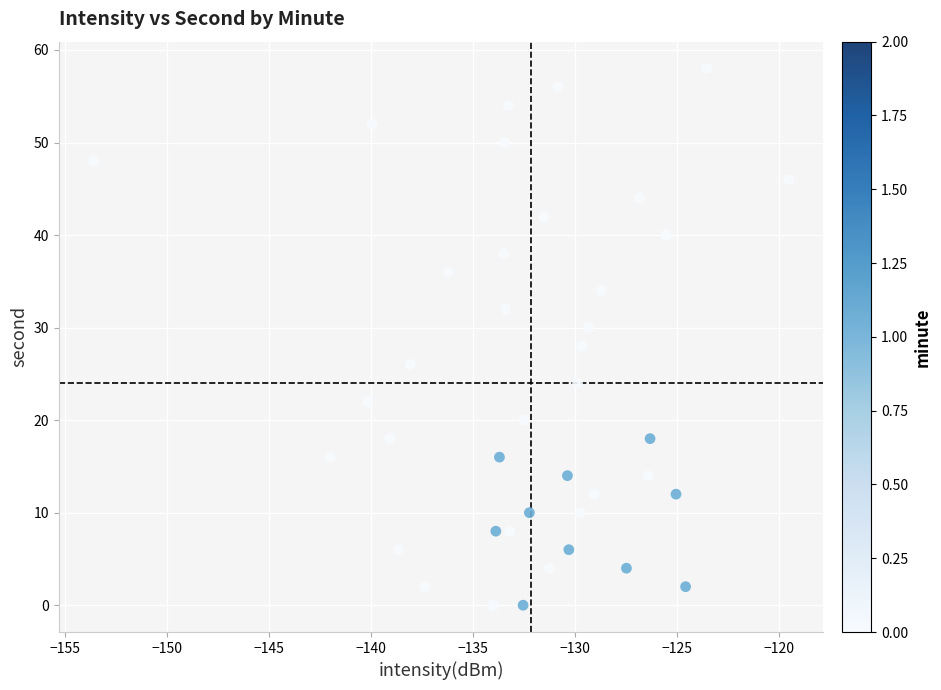

What is the range of Y values (max minus min)?

58